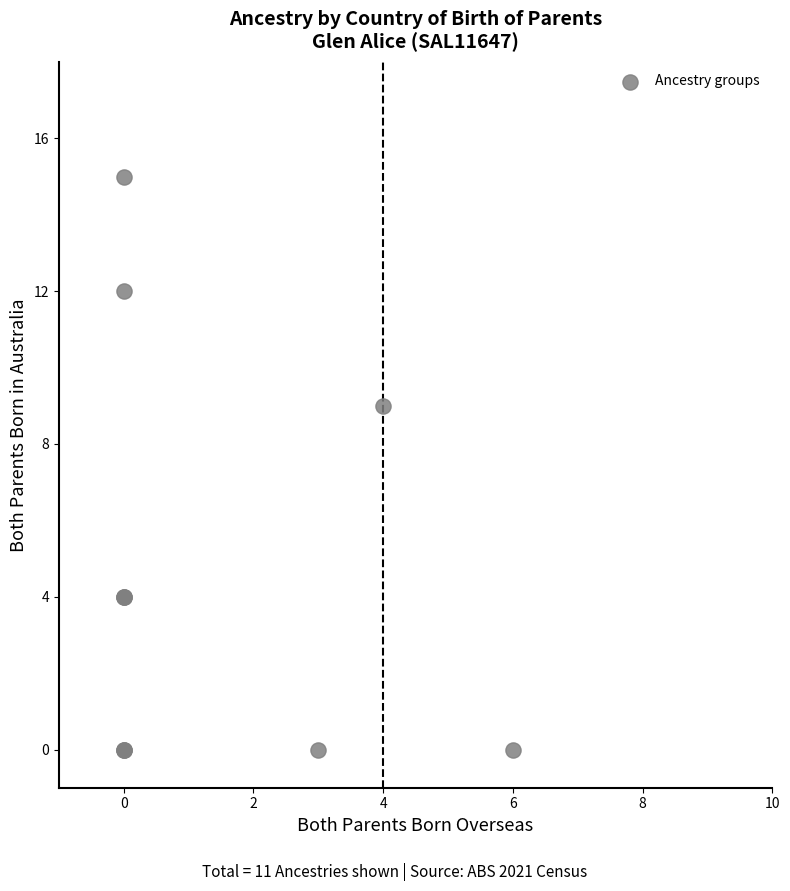

What Y value in the scatter plot is closest to 7?

9